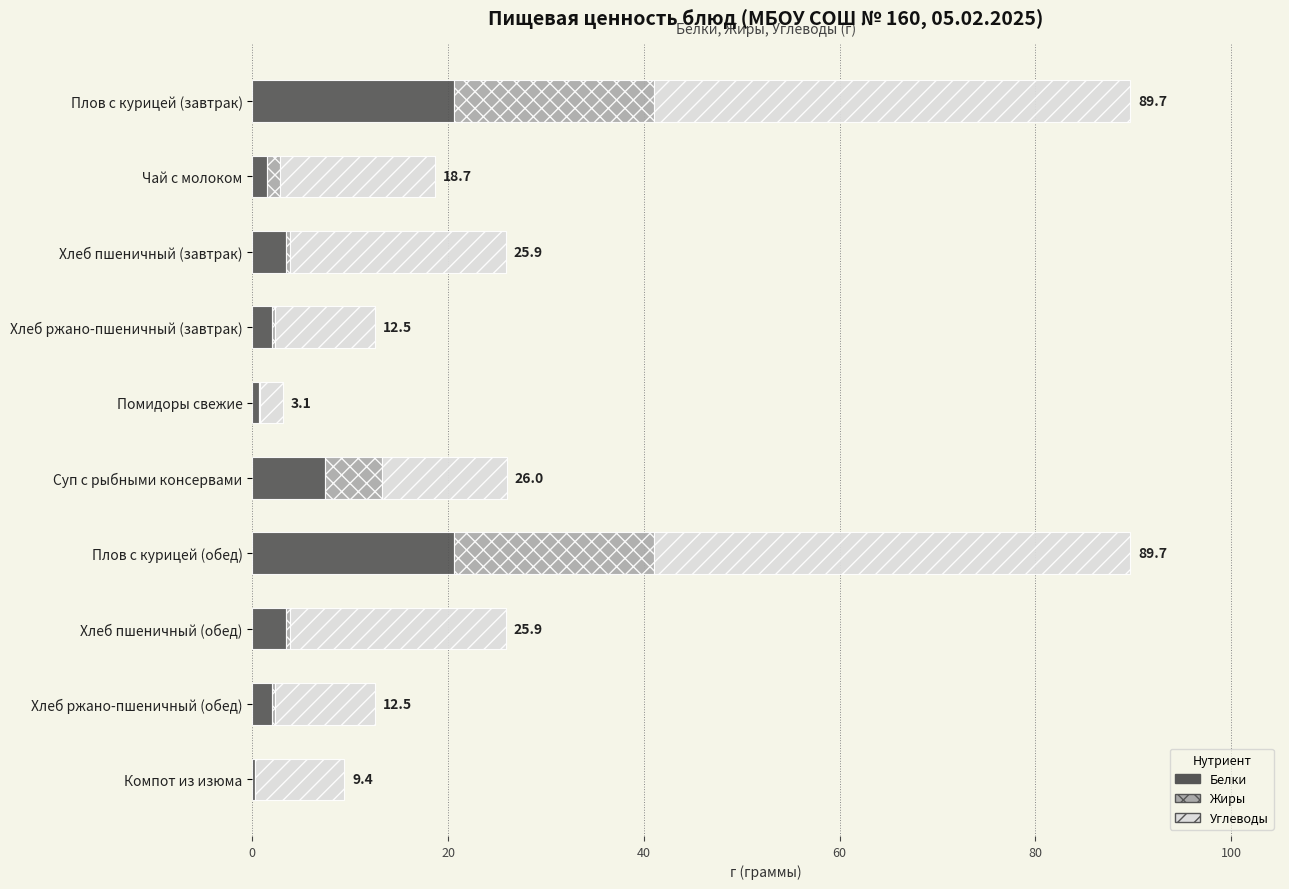

What is the total value across all series at Плов с курицей (завтрак)?

89.7